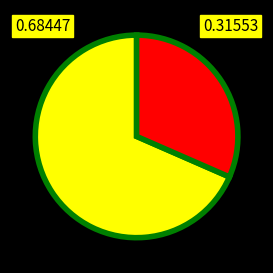

Does any single category account for the majority?

Yes